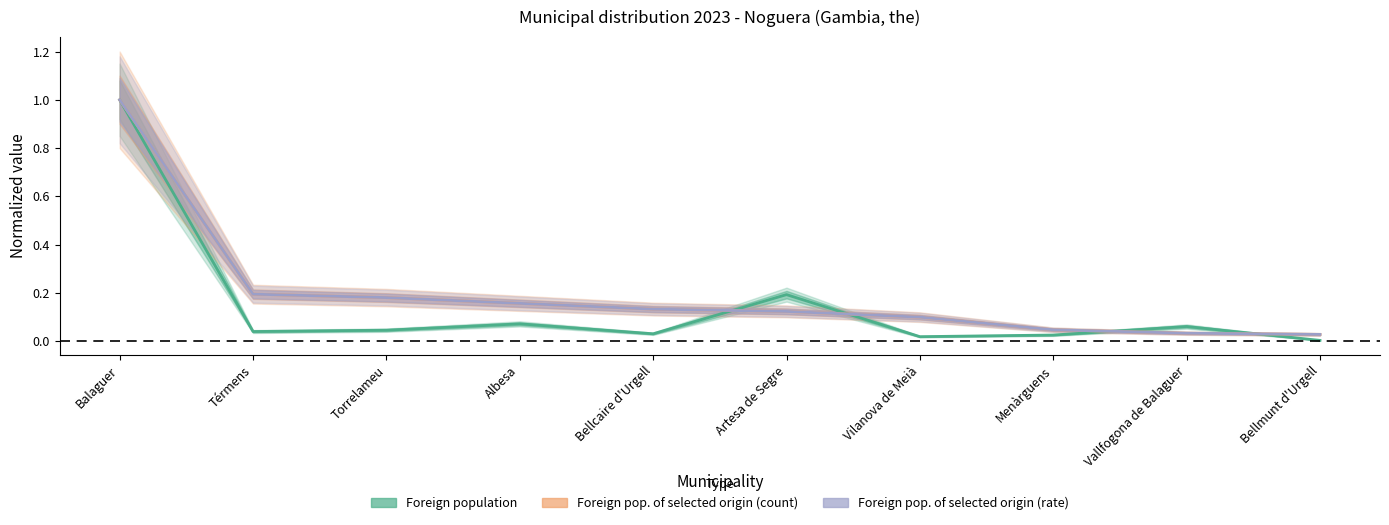

Which series has the widest spread of values?

Foreign population